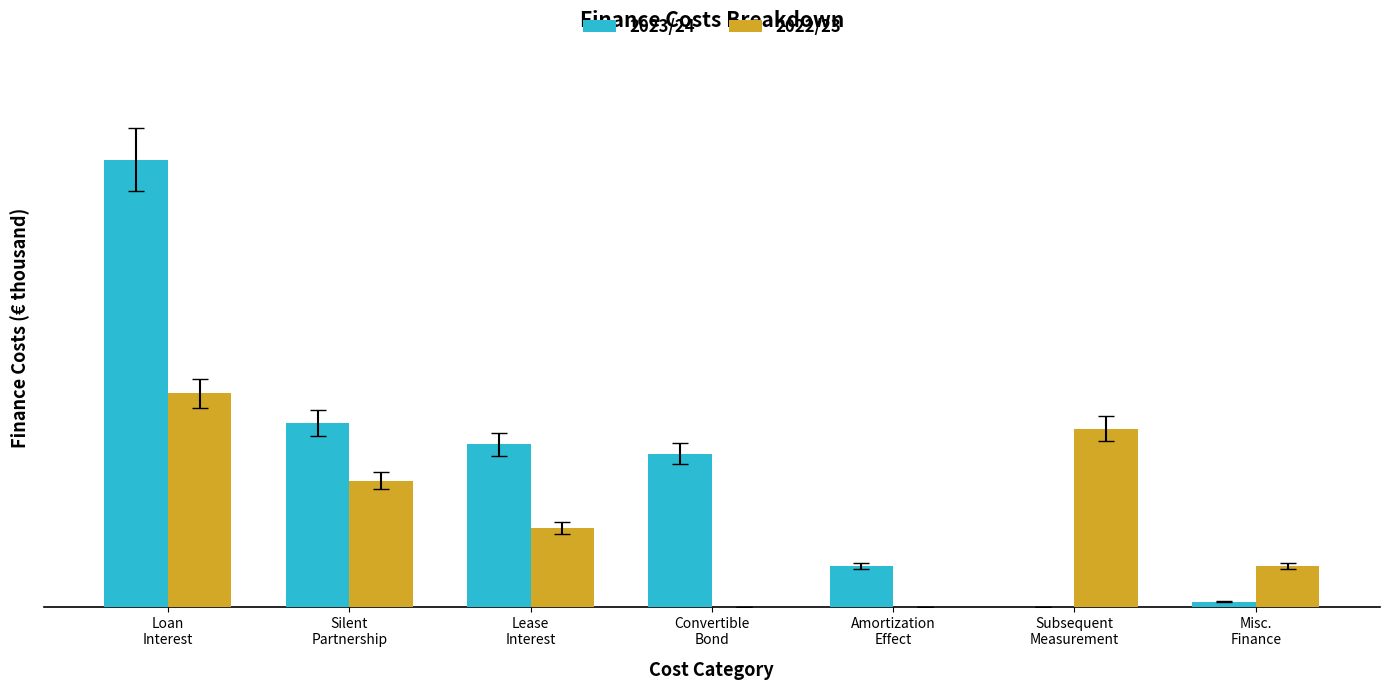

What are all the series names shown in the legend?

2023/24, 2022/23